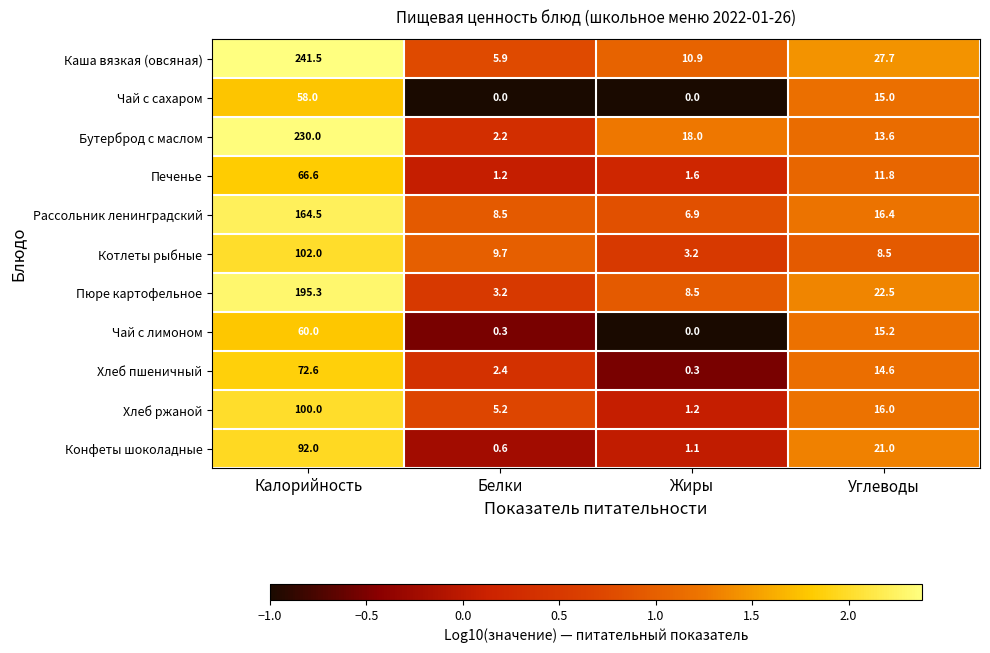

Is the value of Печенье at Углеводы greater than the value of Каша вязкая (овсяная) at Калорийность?

No